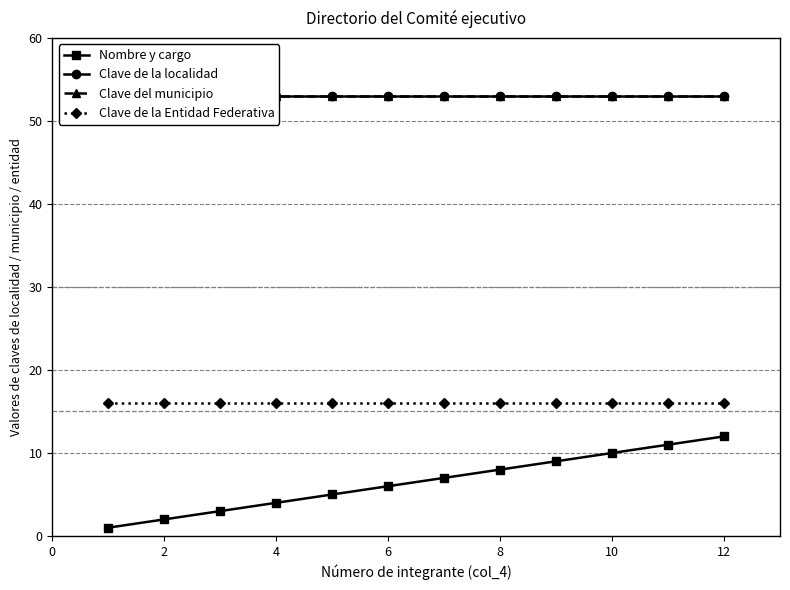

What is the difference between the second highest and minimum values in the Nombre y cargo series?

10